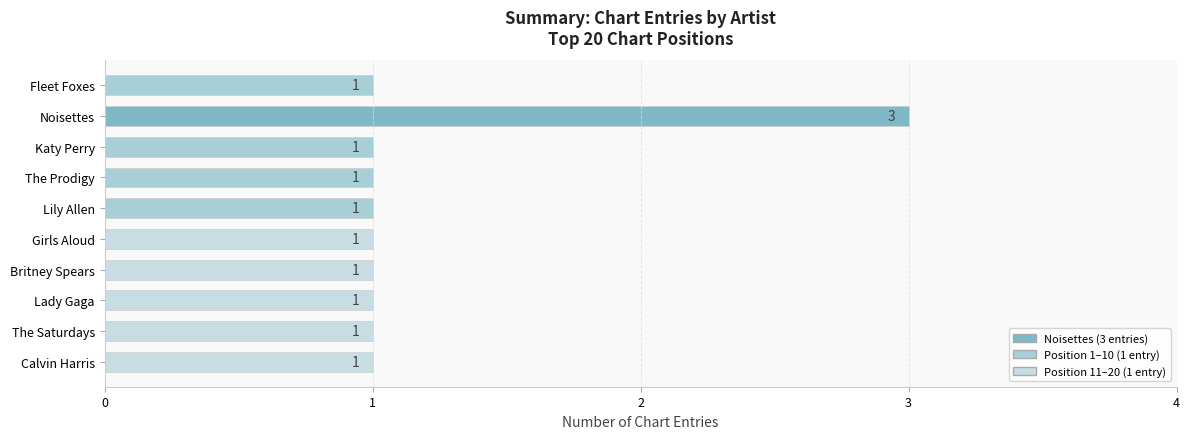

Which category has the highest value across all series?

Noisettes